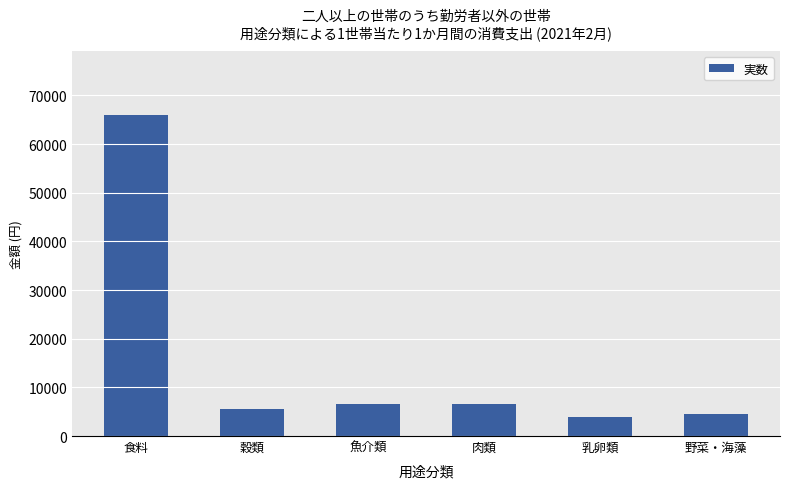

Which category has the lowest value across all series?

乳卵類